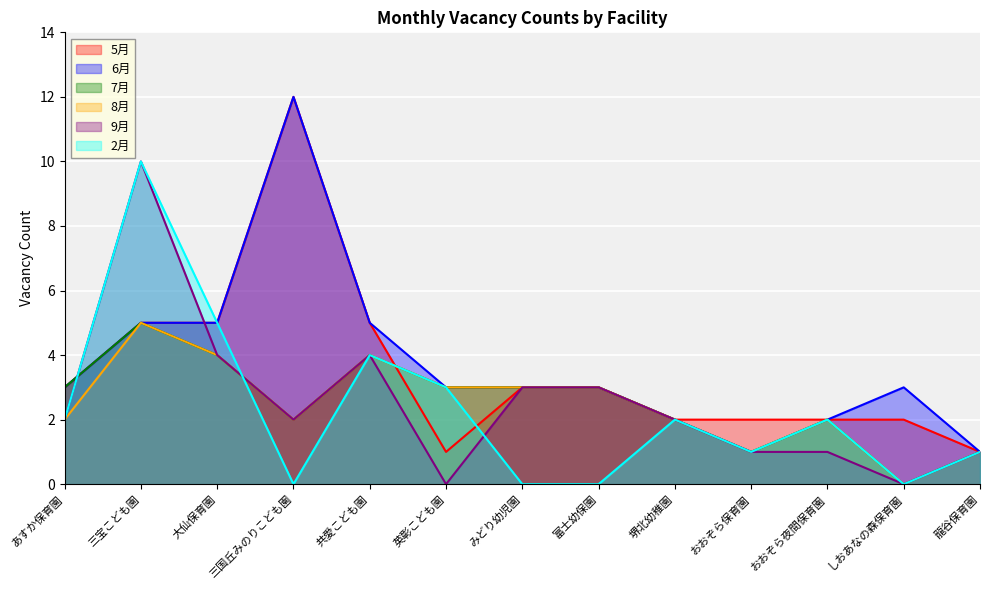

The value of 5月 at 英彰こども園 is 1. True or false?

True